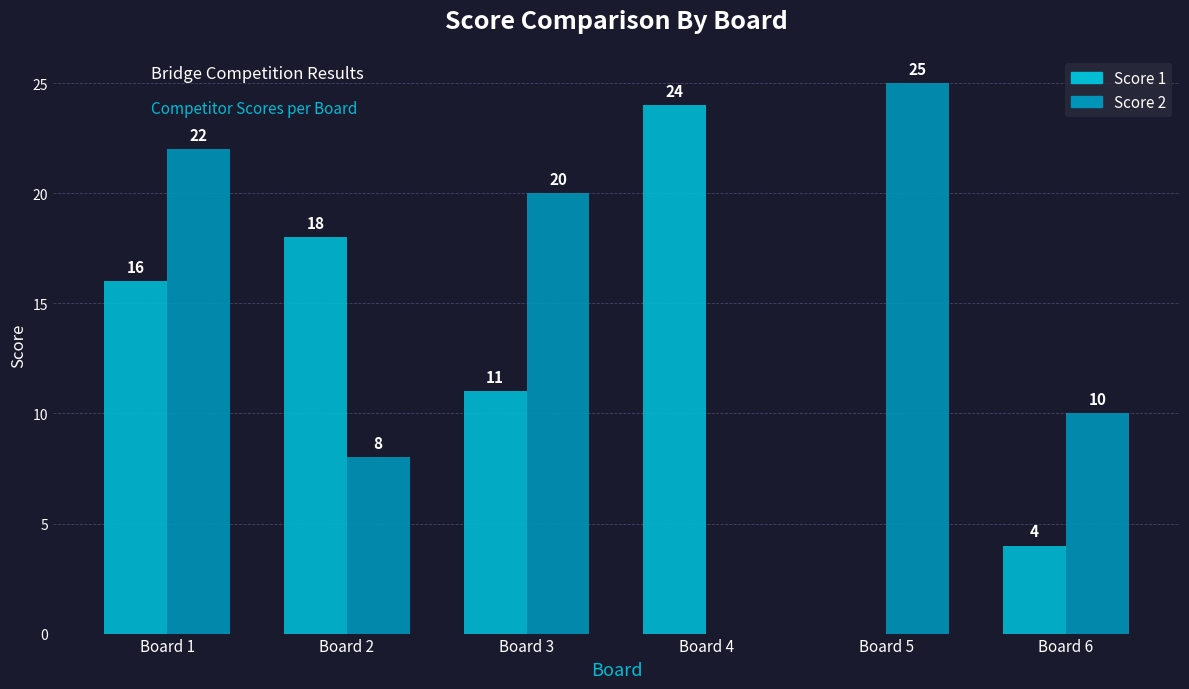

Where is Score 2 nearest to the value 12?

Board 6